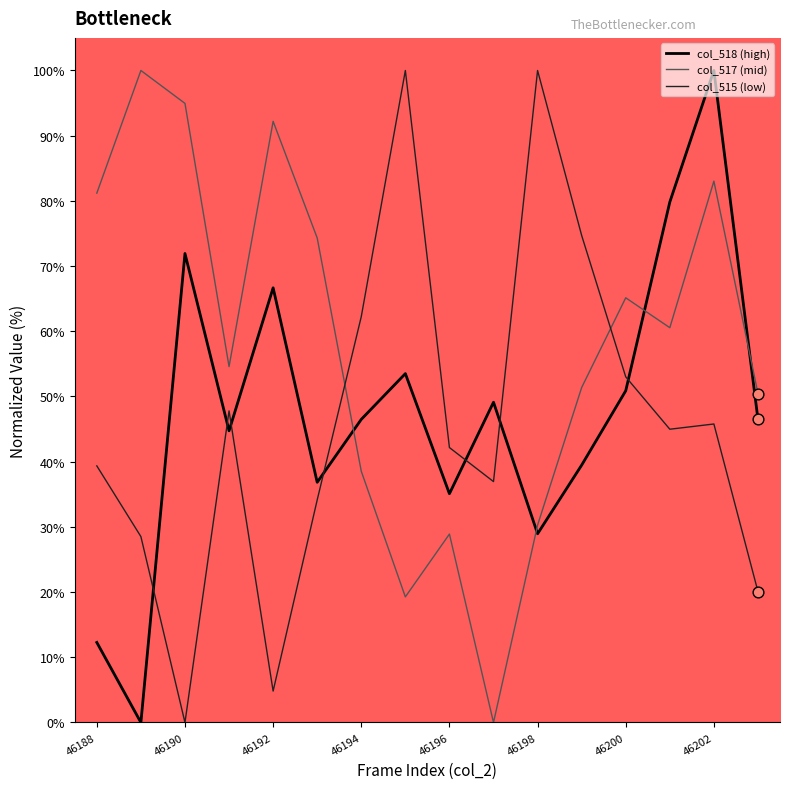

What are all the series names shown in the legend?

col_518 (high), col_517 (mid), col_515 (low)